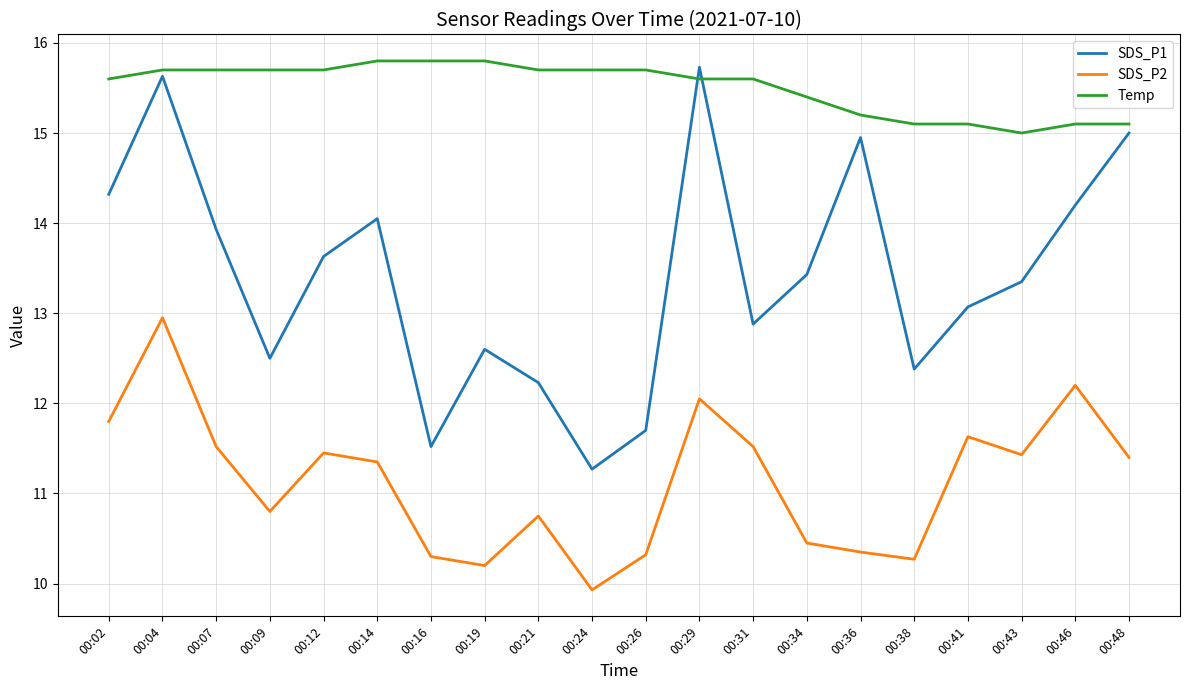

What is the difference between the highest and lowest values at 00:07?

4.2